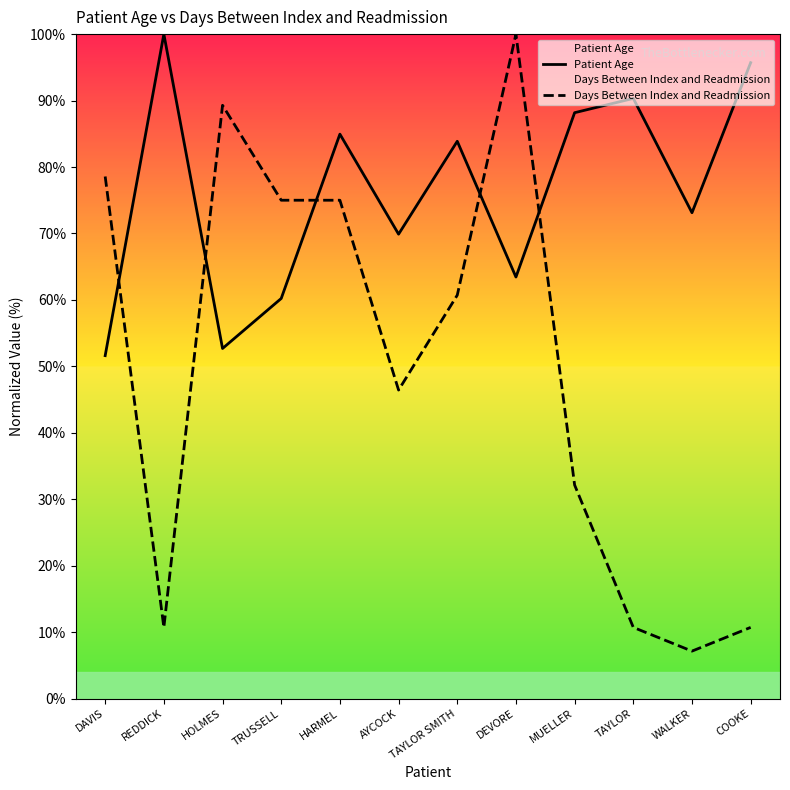

The value of Patient Age at HARMEL is 48.1. True or false?

False